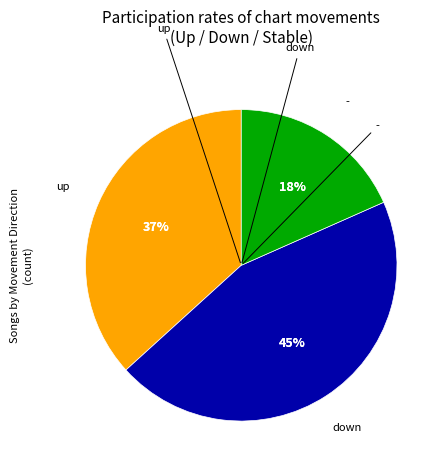

Is down the majority of the pie?

No